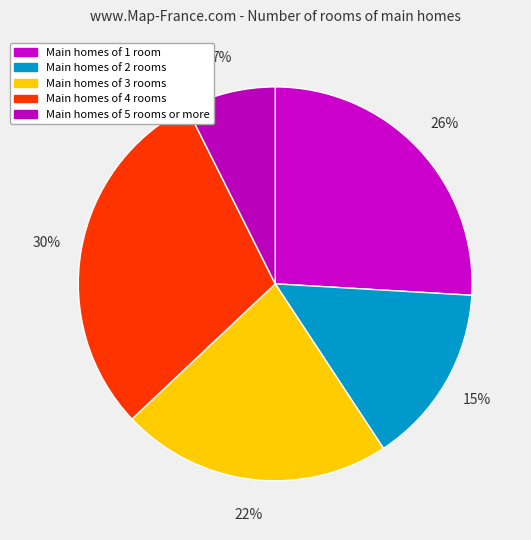

How many slices are in this pie chart?

5